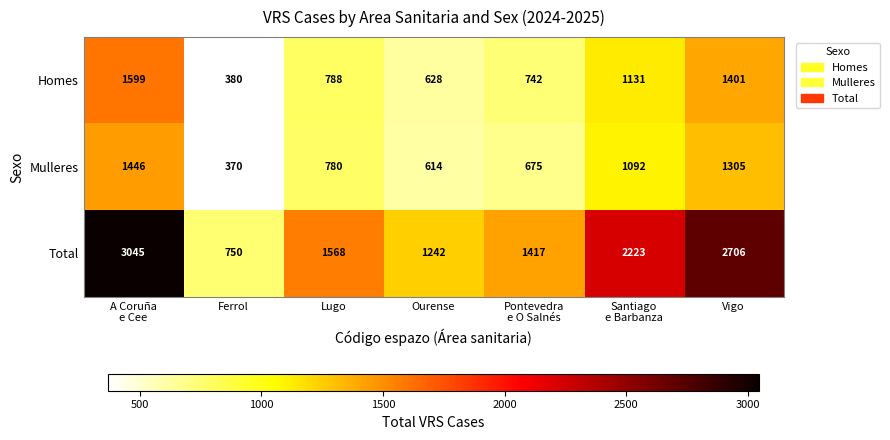

Reading left to right, list all the values displayed in this chart.

Homes: 1599	380	788	628	742	1131	1401
Mulleres: 1446	370	780	614	675	1092	1305
Total: 3045	750	1568	1242	1417	2223	2706